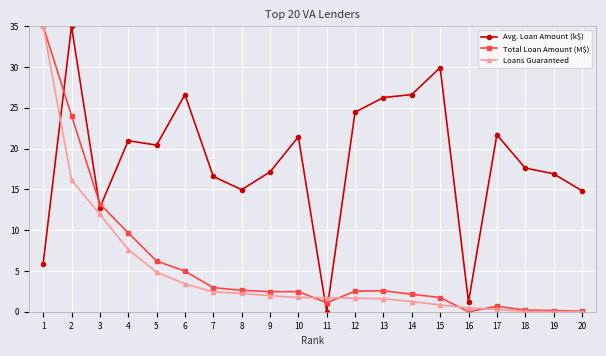

How many times do Avg. Loan Amount (k$) and Loans Guaranteed cross each other?

3